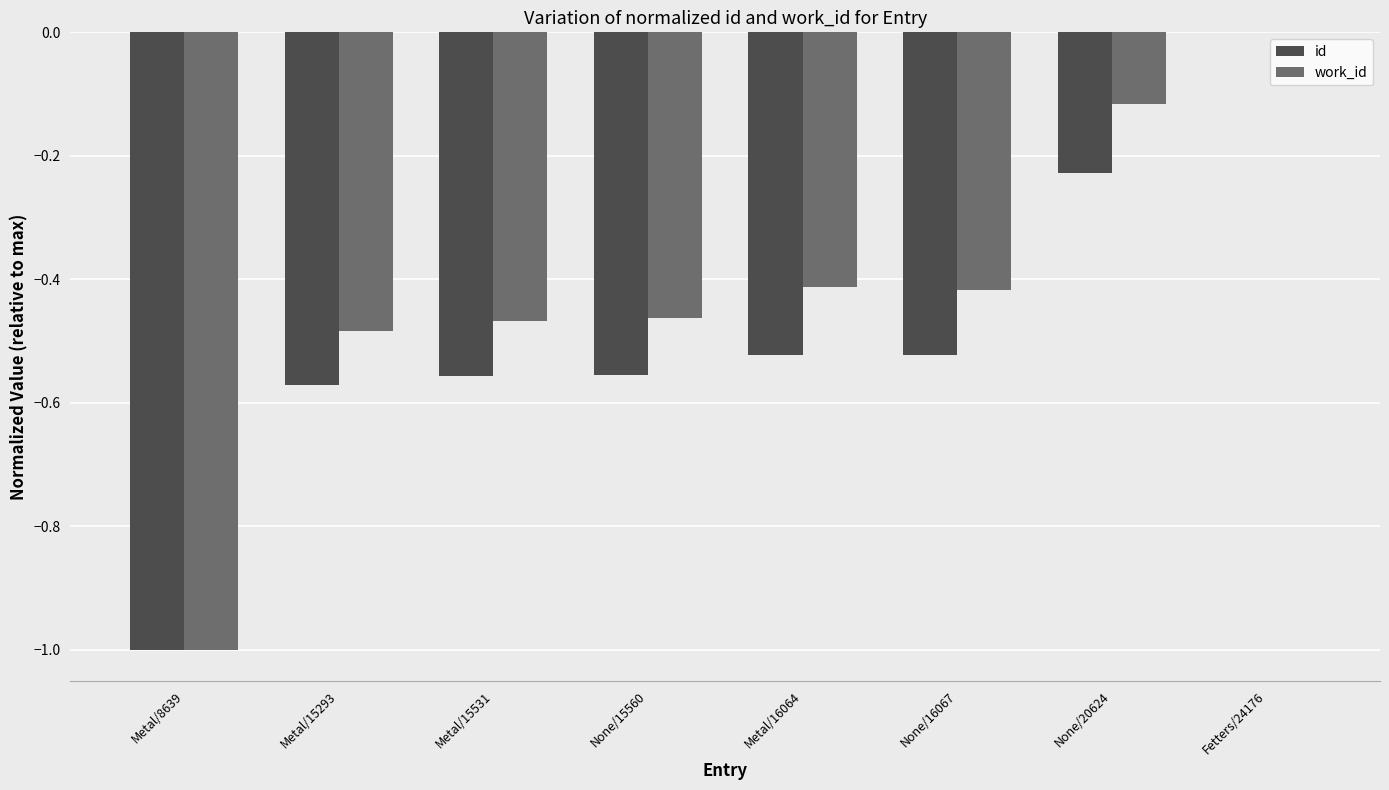

Does the chart contain stacked bars?

No